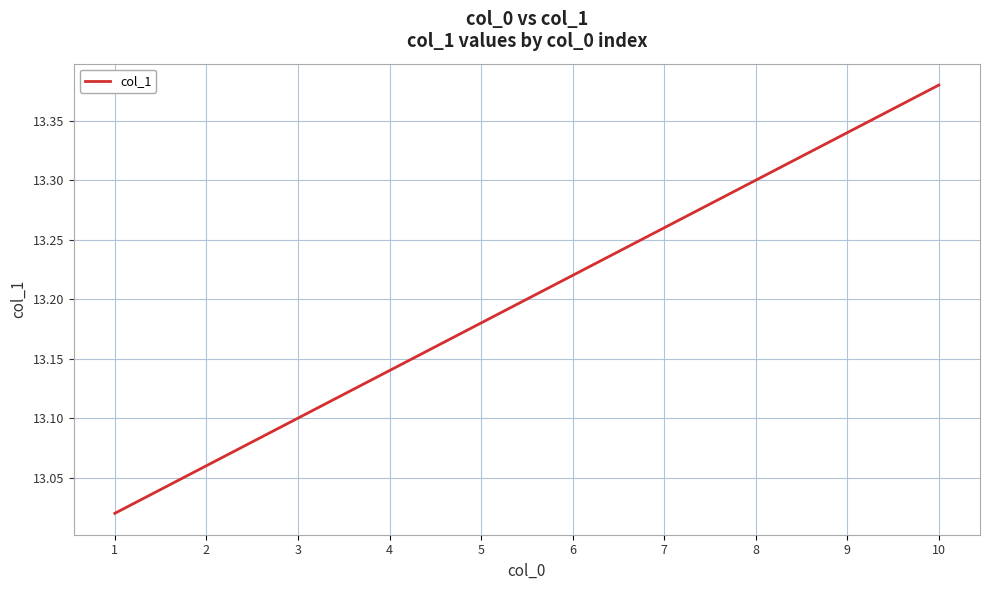

At which category does the chart reach its peak across all series?

10